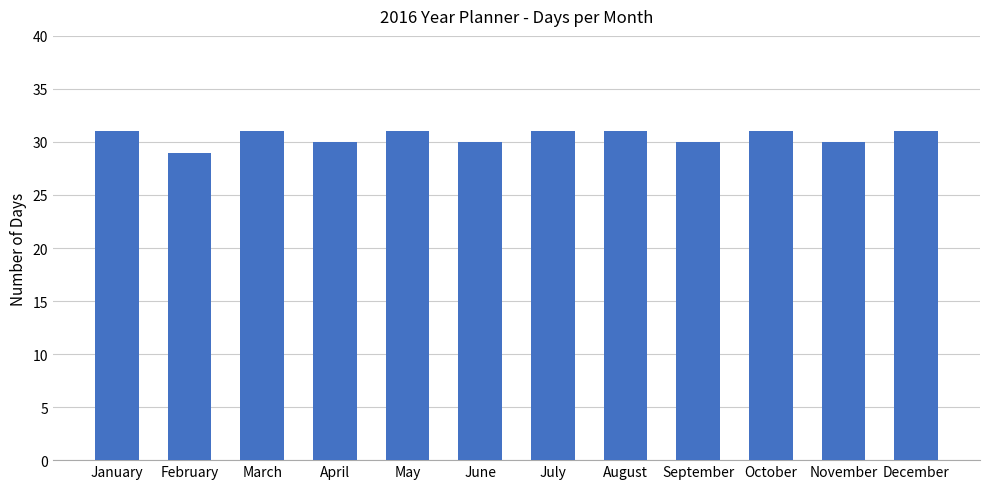

What is the maximum value shown in the chart?

31